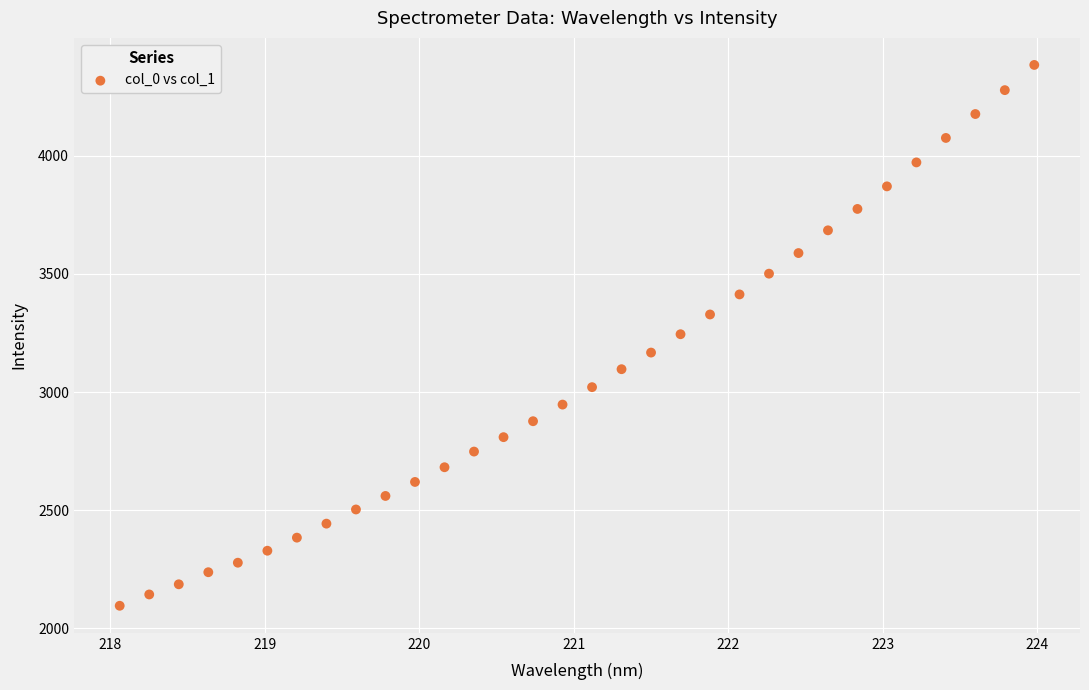

What is the range of Y values (max minus min)?

2290.4